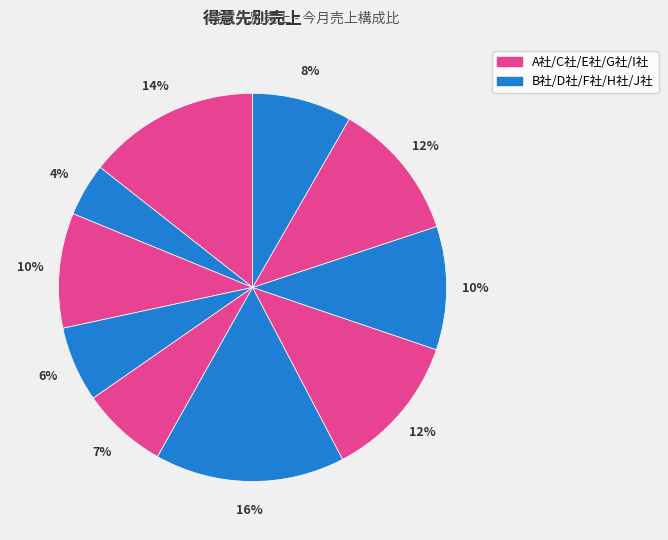

How many segments does this pie chart have?

10